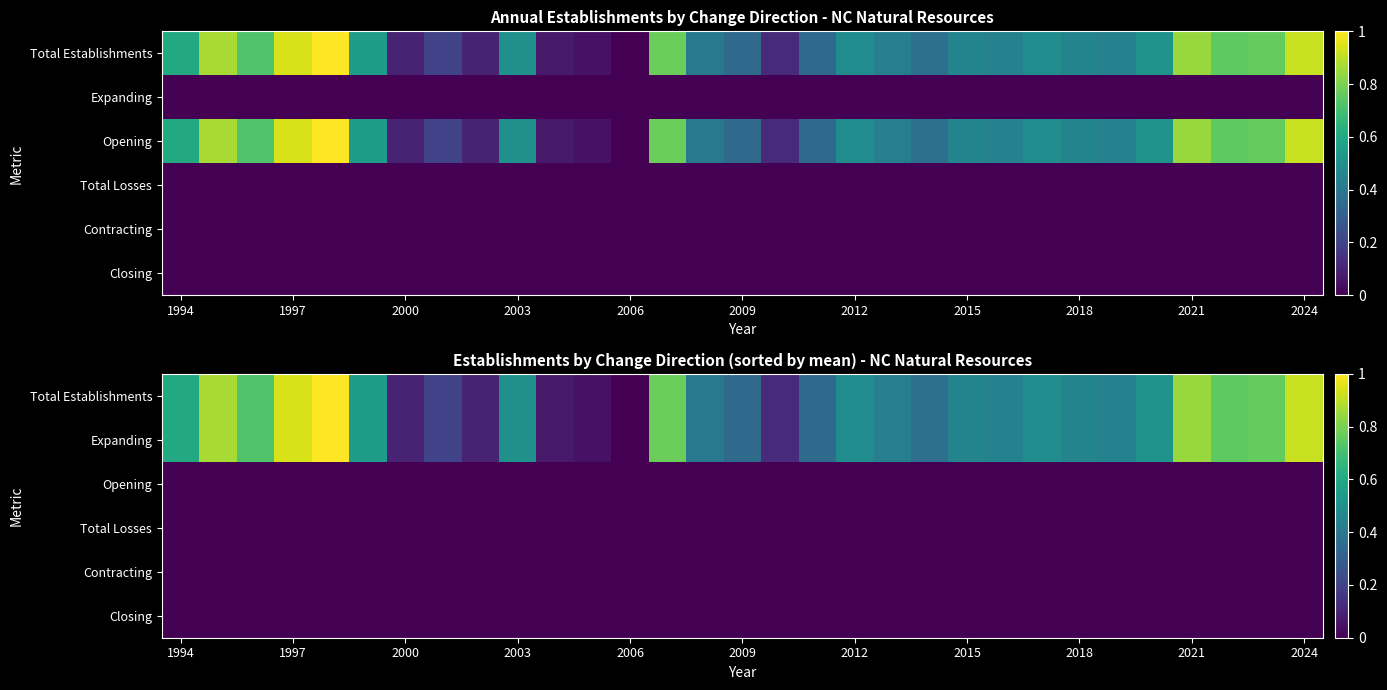

At how many categories does at least one series exceed 0?

30